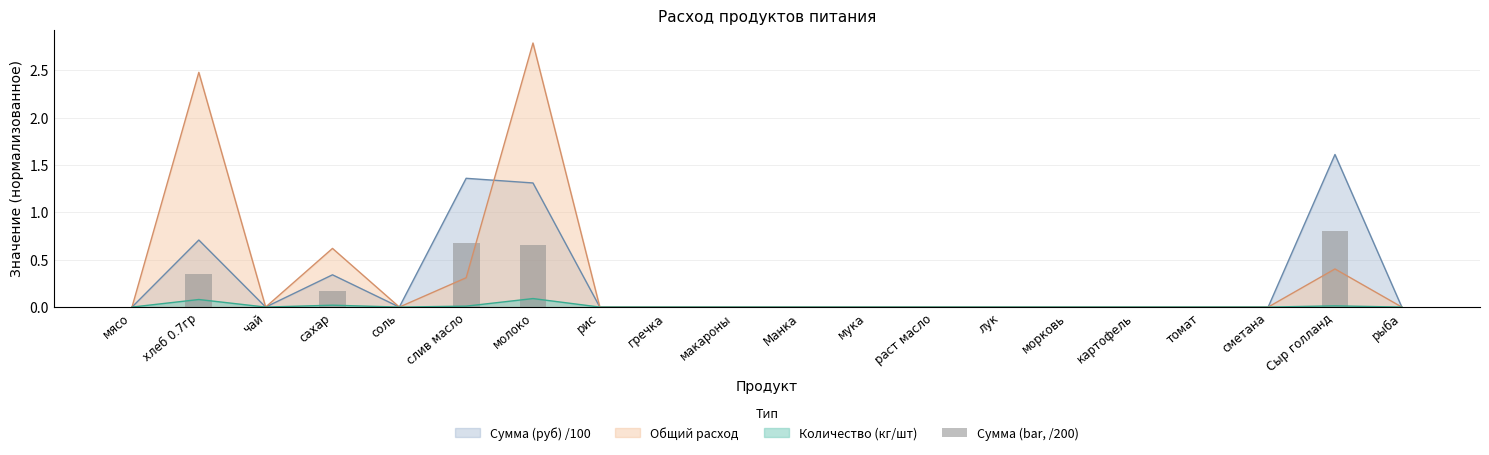

Reading right to left, what are all the values shown in this chart?

рыба=0.0	Сыр голланд=0.8	сметана=0.0	томат=0.0	картофель=0.0	морковь=0.0	лук=0.0	раст масло=0.0	мука=0.0	Манка=0.0	макароны=0.0	гречка=0.0	рис=0.0	молоко=0.7	слив масло=0.7	соль=0.0	сахар=0.2	чай=0.0	хлеб 0.7гр=0.4	мясо=0.0